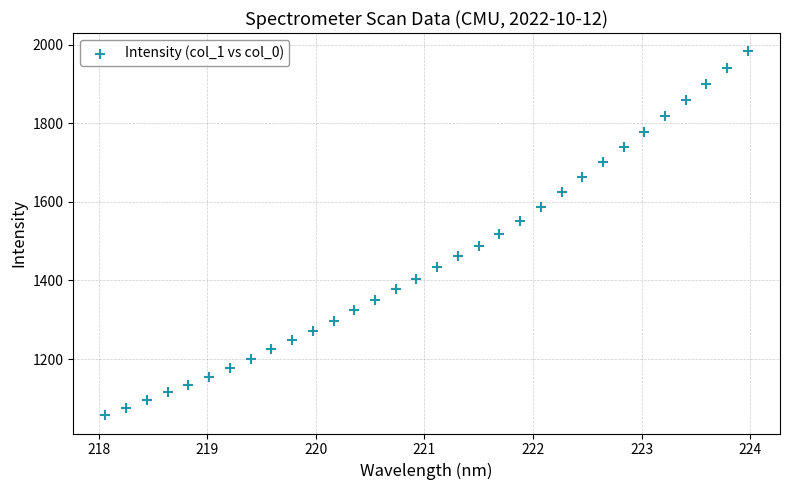

What is the range of X values (max minus min)?

5.9